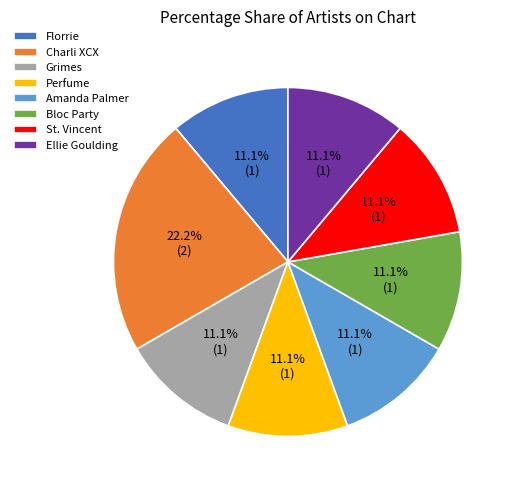

True or false: St. Vincent accounts for 1% of the total.

False